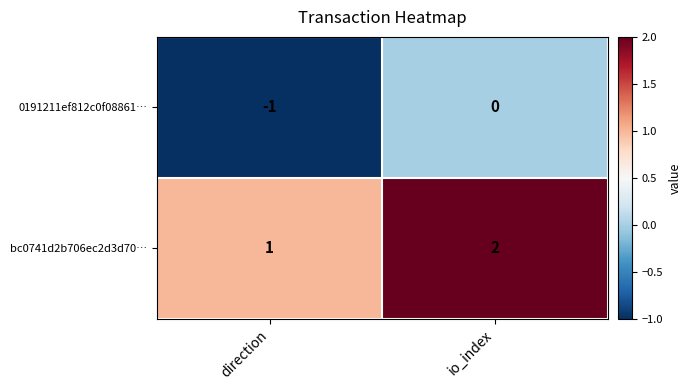

Which category has the lowest value across all series?

direction